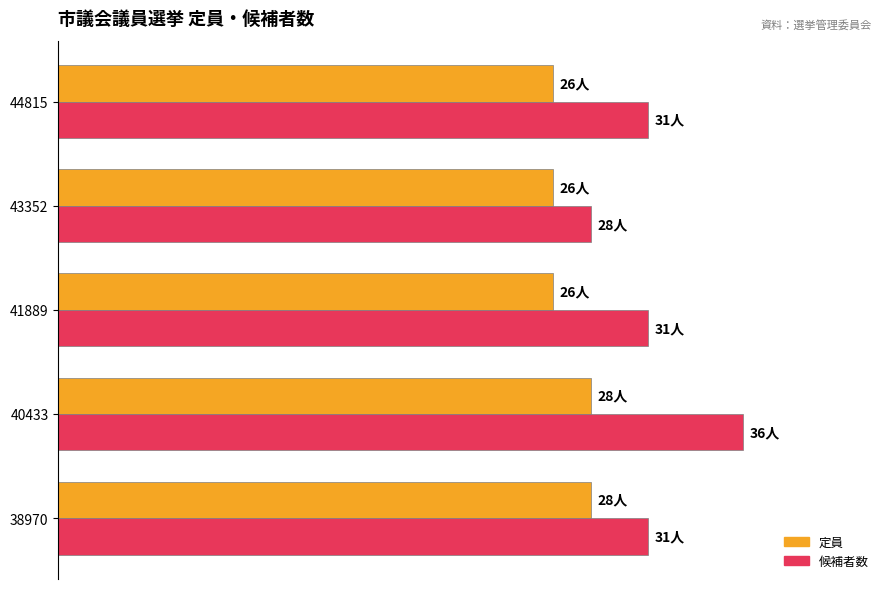

Rank the series by their average value, from lowest to highest.

定員, 候補者数